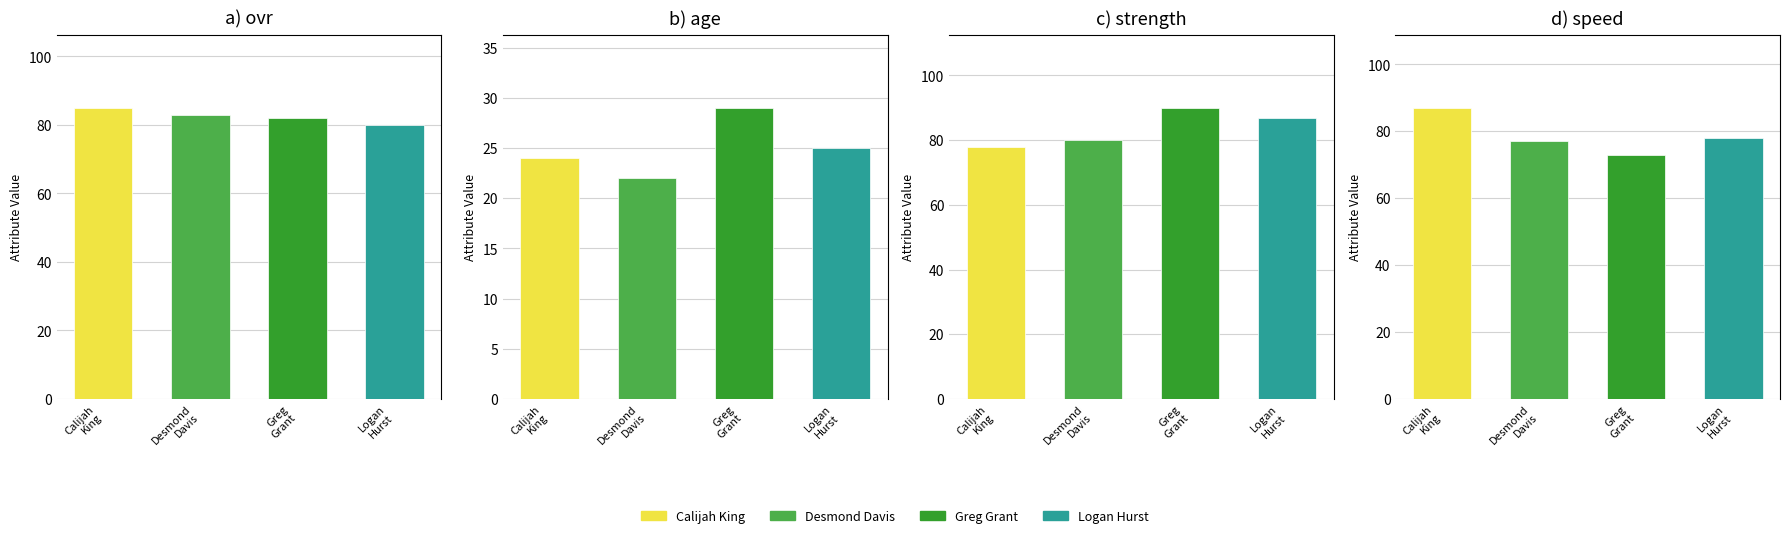

The value of strength at 3 is 60. True or false?

False